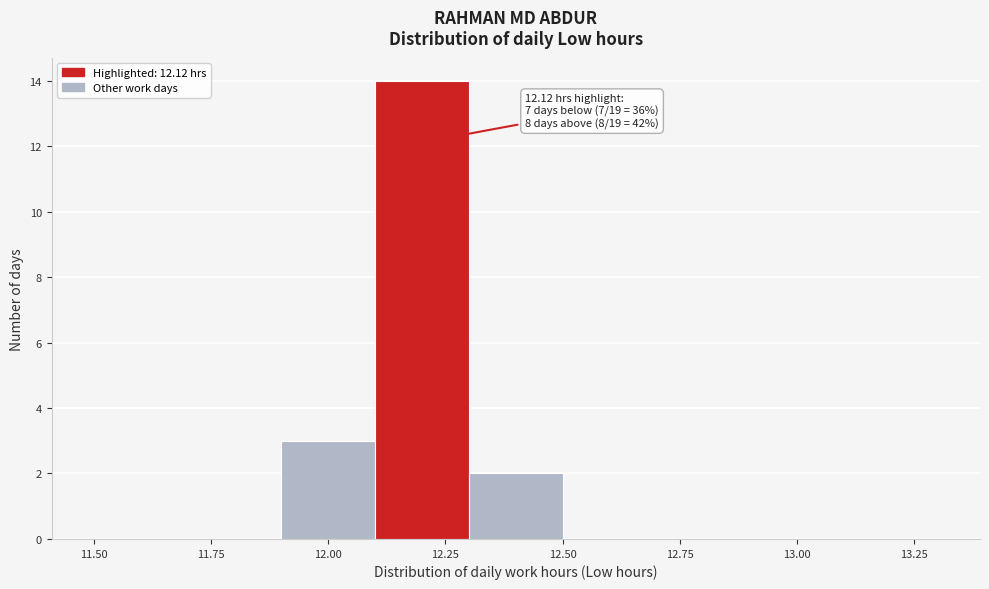

Which range on the x-axis has the tallest bar?

12.1 to 12.3